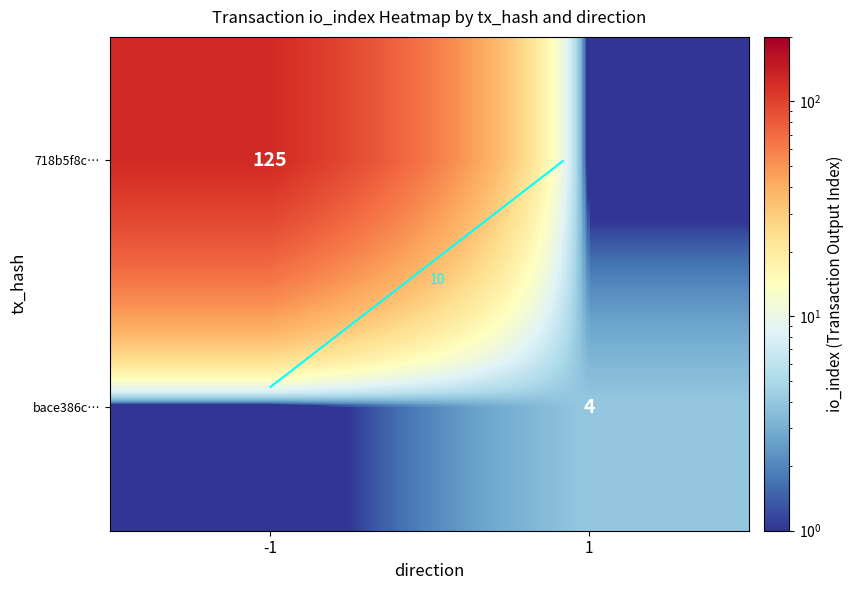

The value of bace386c… at 1 is 1.8. True or false?

False